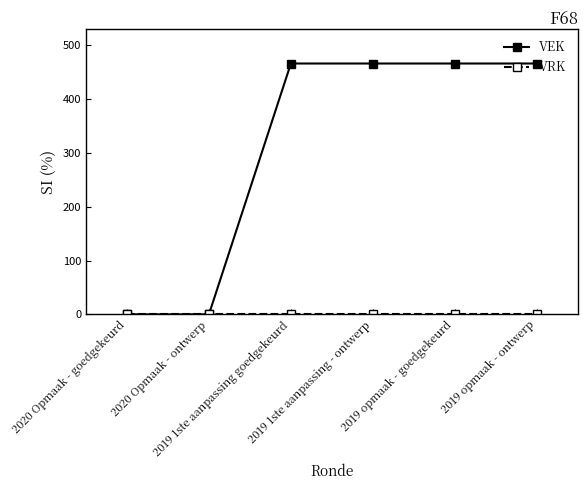

What is the highest value of the VEK series?

466